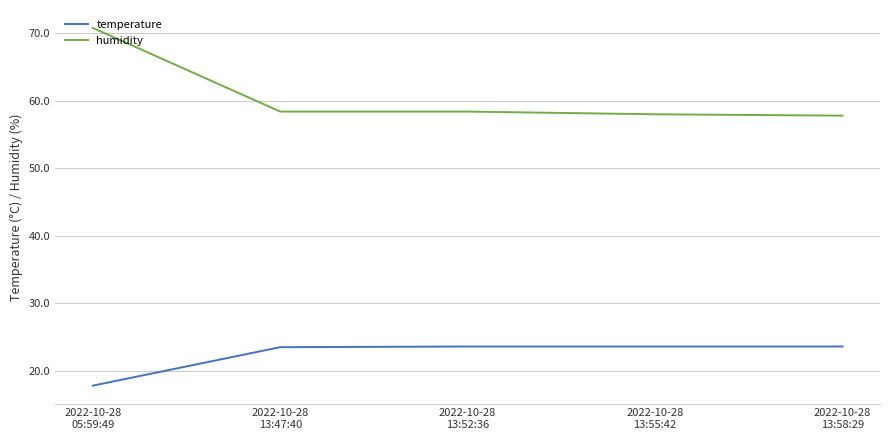

What is the difference between the humidity values at 2022-10-28
13:52:36 and 2022-10-28
13:58:29?

0.6